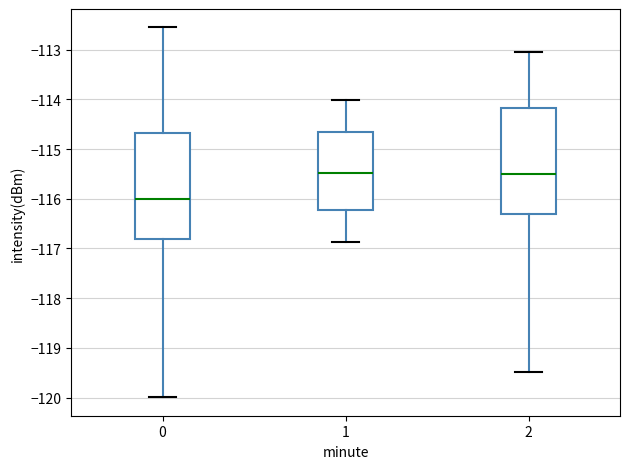

Which box has the lowest median line?

0